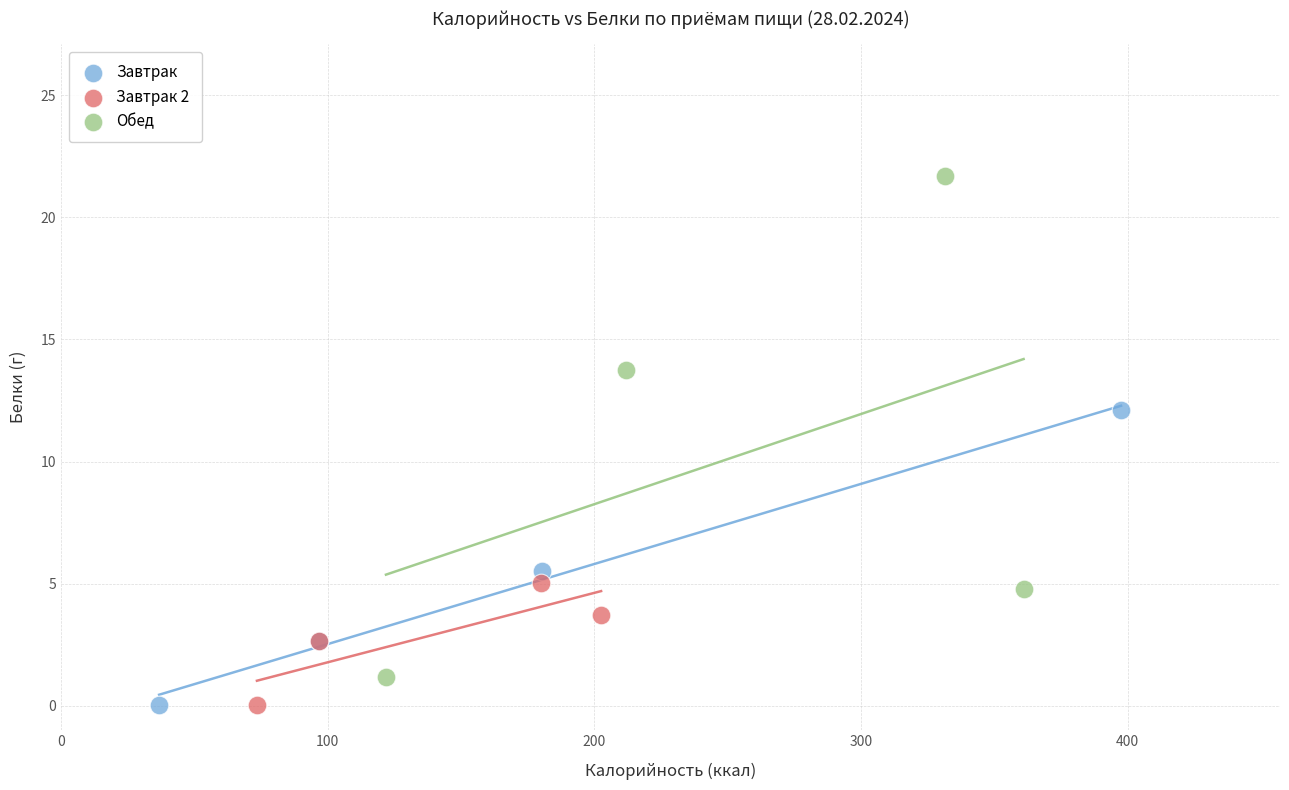

Which series has the largest Y range (max minus min)?

Обед